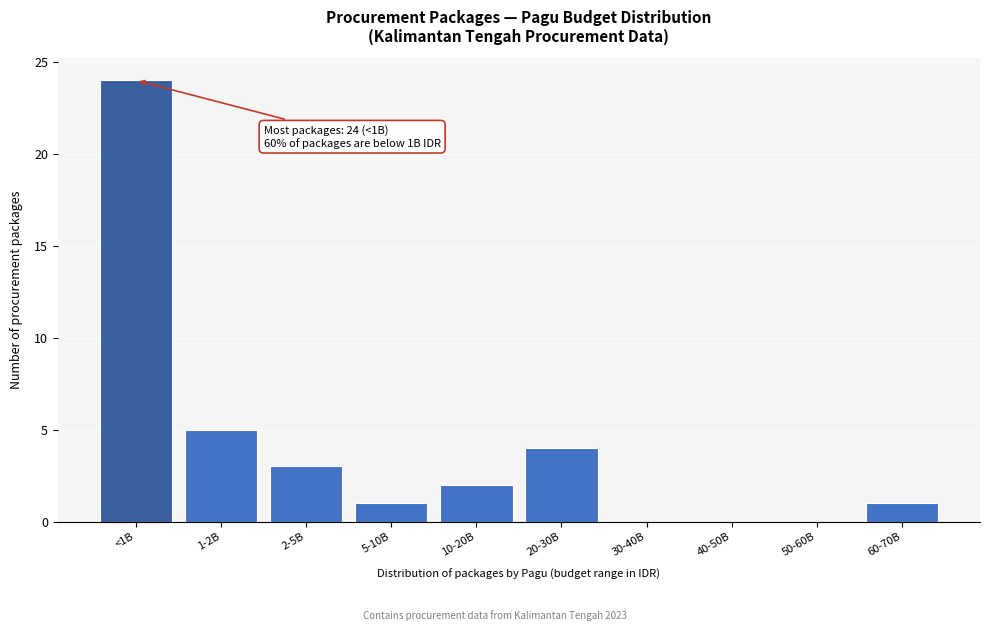

Reading right to left, list all the values displayed in this chart.

60-70B=1	50-60B=0	40-50B=0	30-40B=0	20-30B=4	10-20B=2	5-10B=1	2-5B=3	1-2B=5	<1B=24